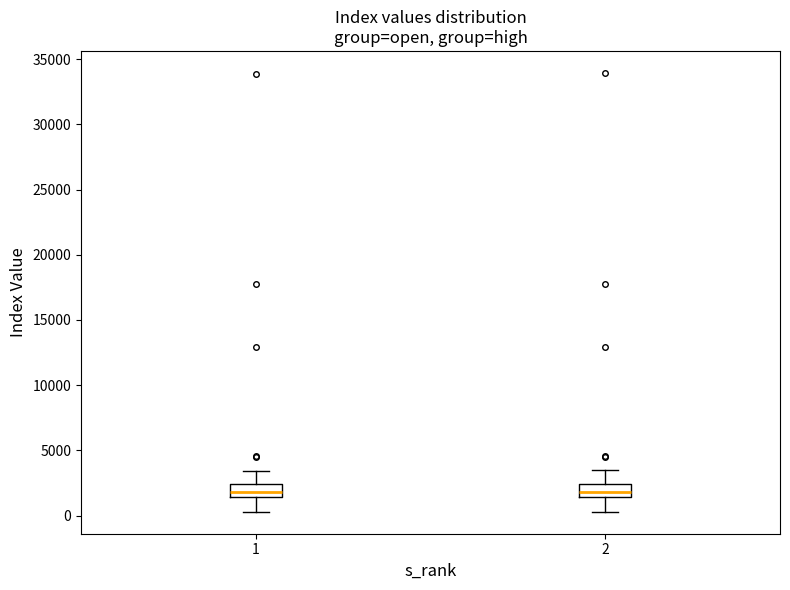

Where does the upper whisker of the box at x = 2 end on the y-axis? The values are not printed on the chart, so give them approximately, as read against the axis.

3500